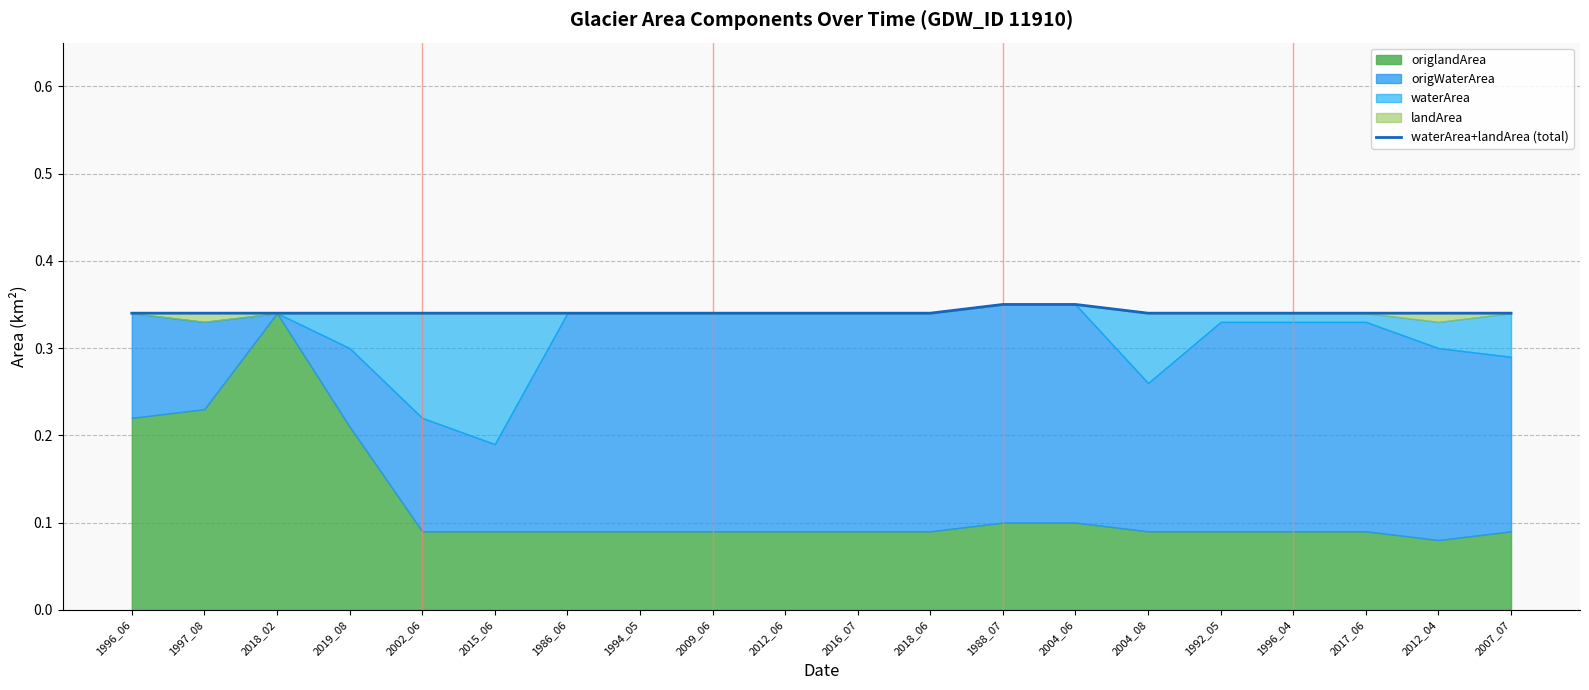

What is the average value?

0.3